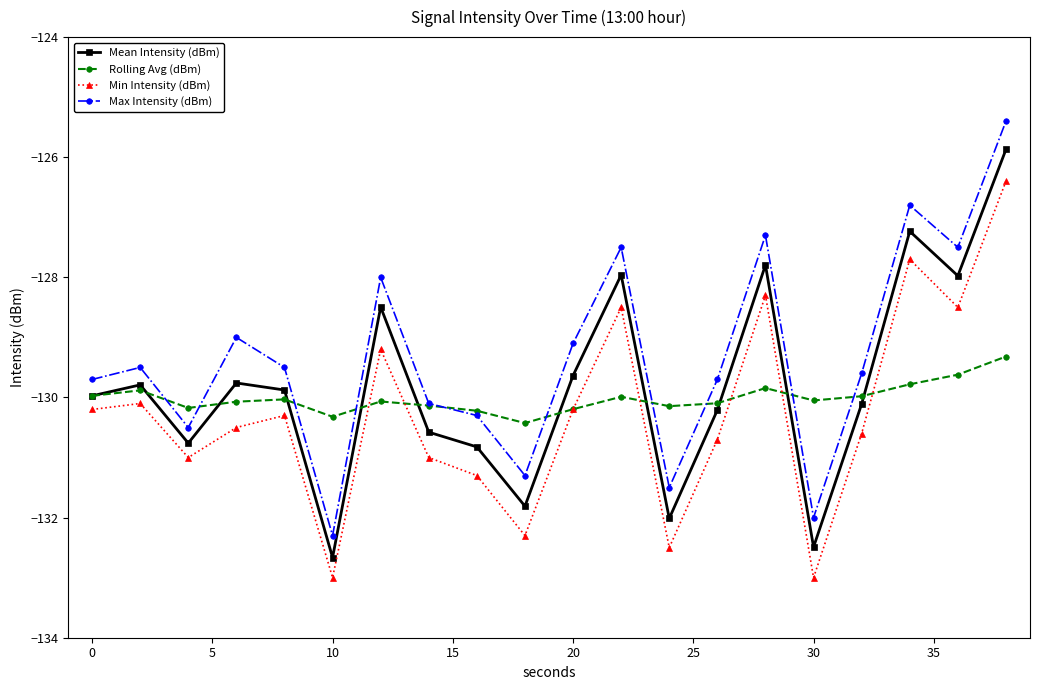

What is the average value of the Rolling Avg (dBm) series?

-130.0